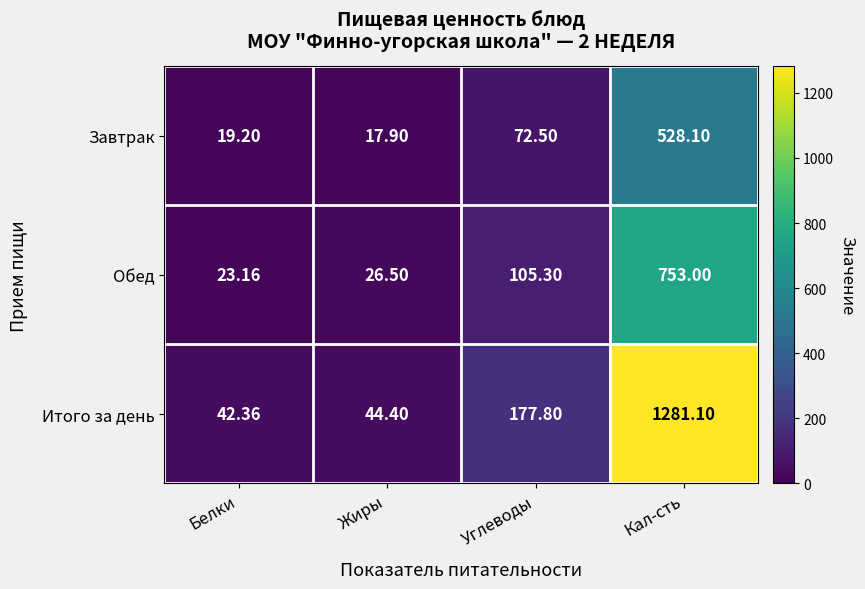

Between Белки and Жиры, which series saw the biggest shift?

Обед